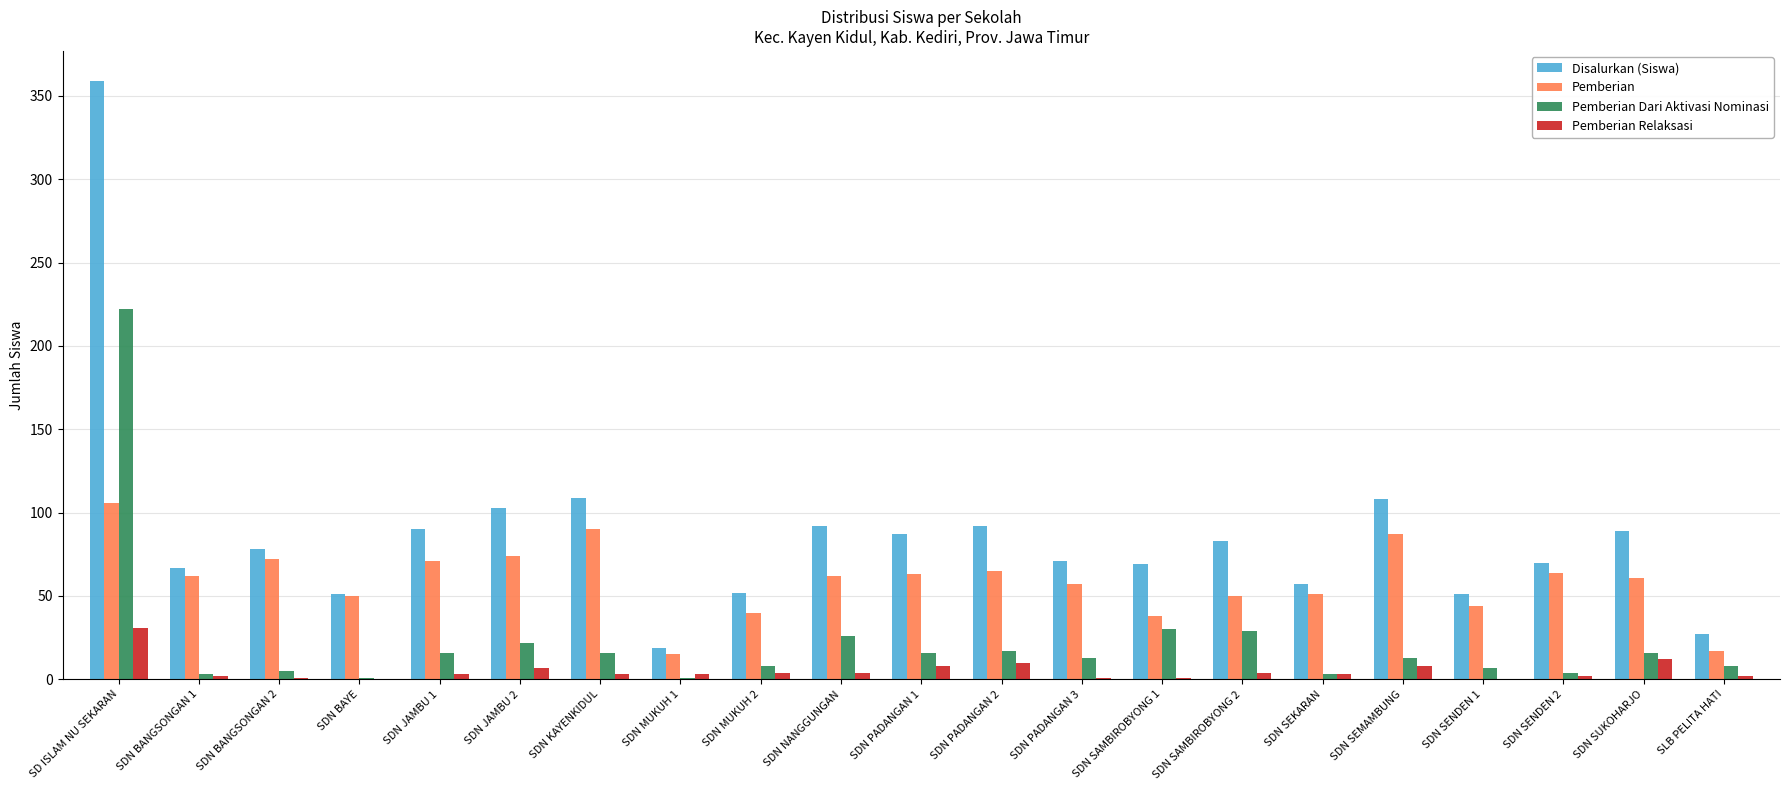

At which category does the chart reach its peak across all series?

SD ISLAM NU SEKARAN